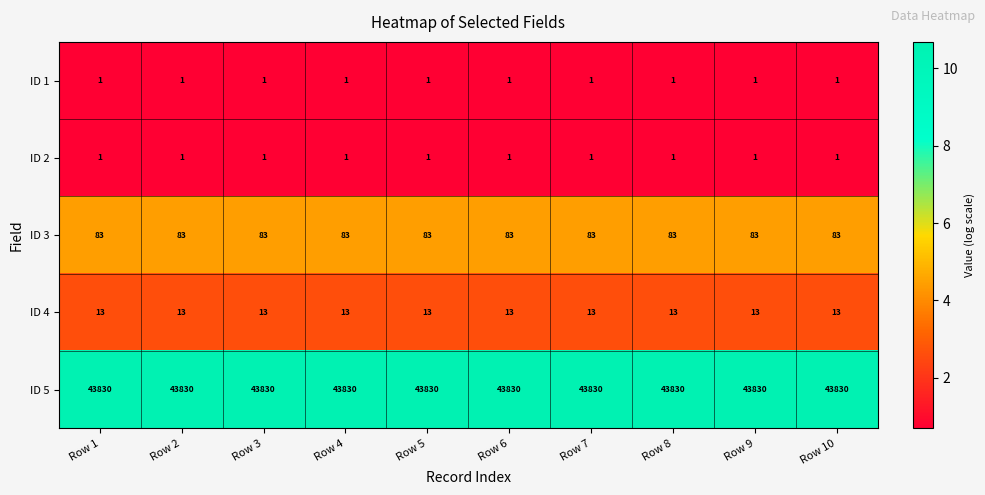

What is the sum of the ID 5 values at Row 7 and Row 2?

87660